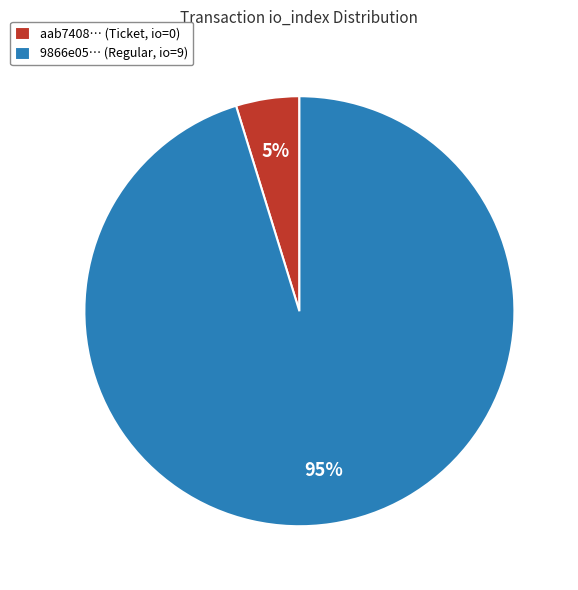

How many segments does this pie chart have?

2